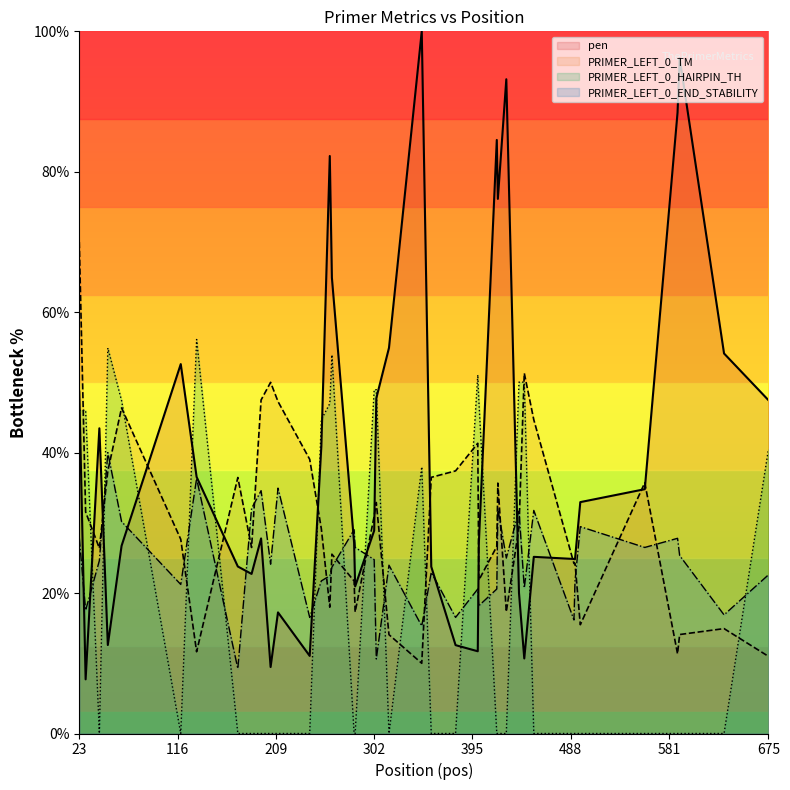

True or false: PRIMER_LEFT_0_END_STABILITY and PRIMER_LEFT_0_HAIRPIN_TH cross at least once.

True